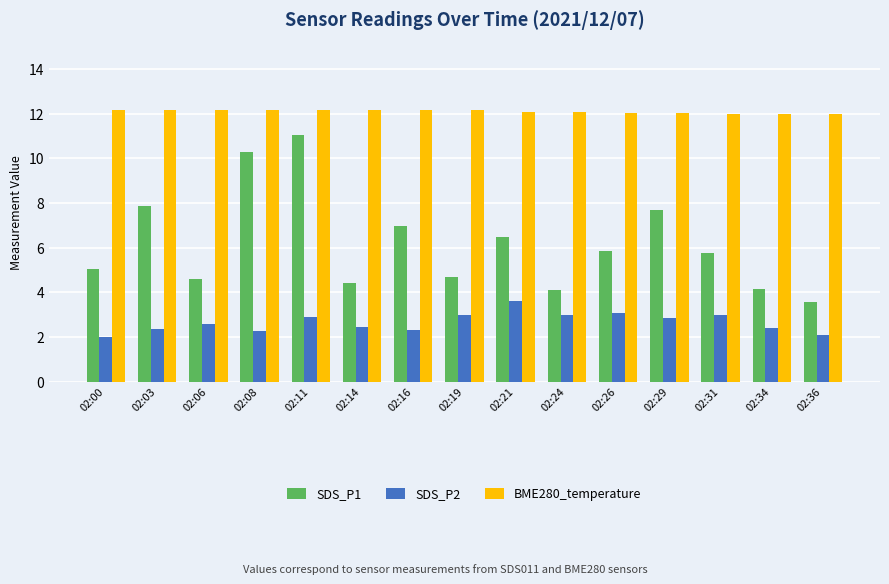

True or false: SDS_P1 has a value of 11.6 at 02:21.

False